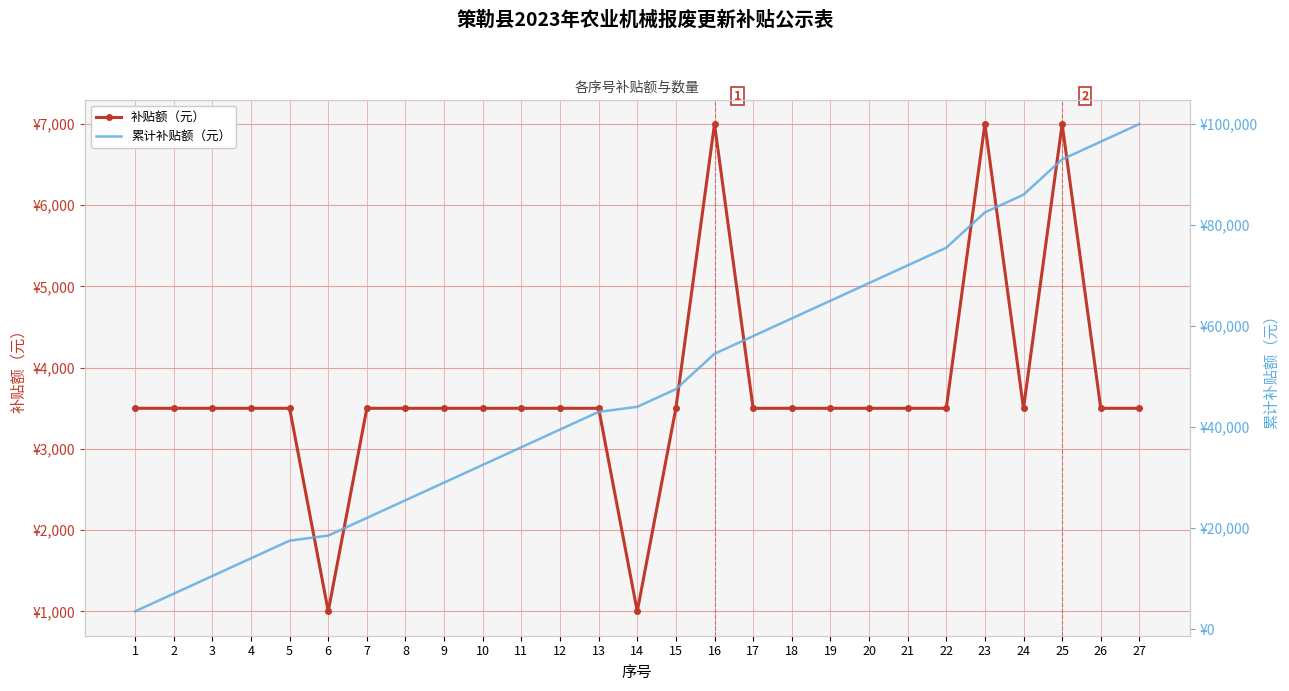

What is the spread (max minus min) of values at 26?

93000